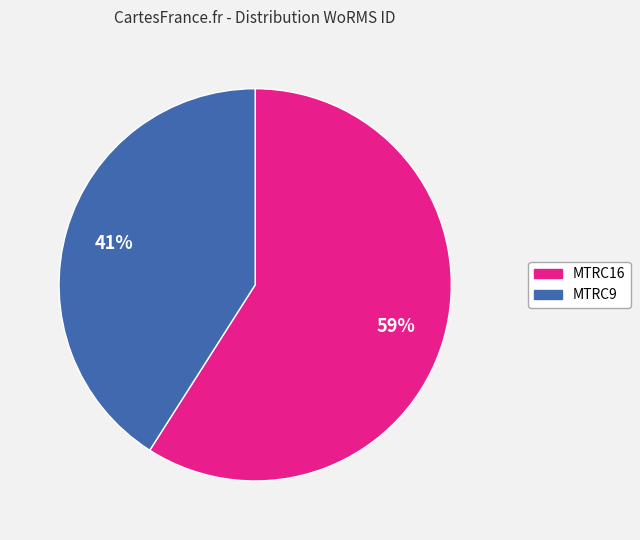

Count the number of slices in the pie.

2